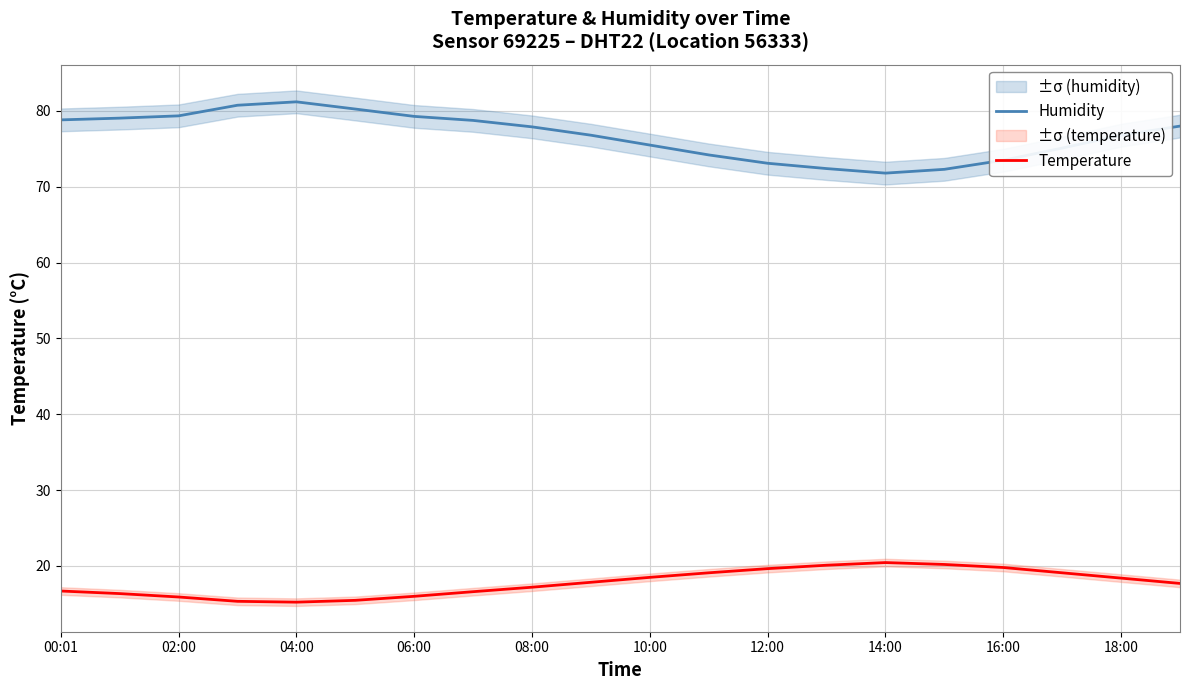

What is the highest value of the Humidity series?

81.2